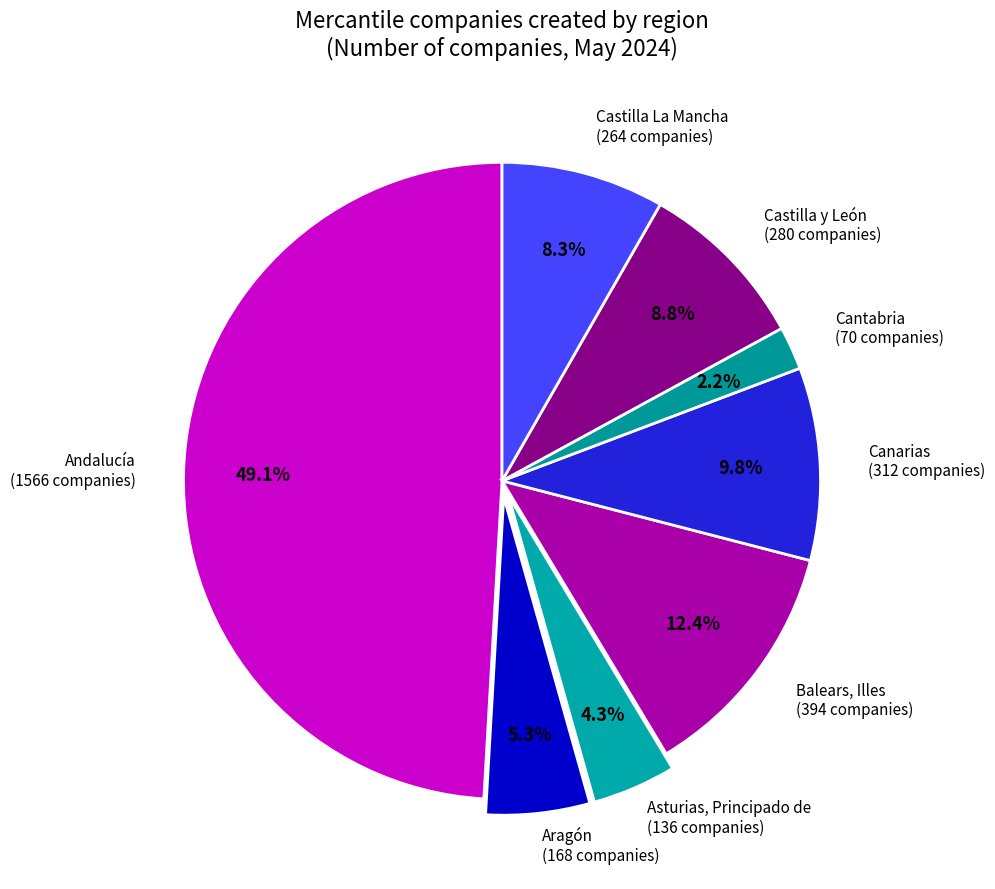

Is there any slice that represents more than half of the pie?

No